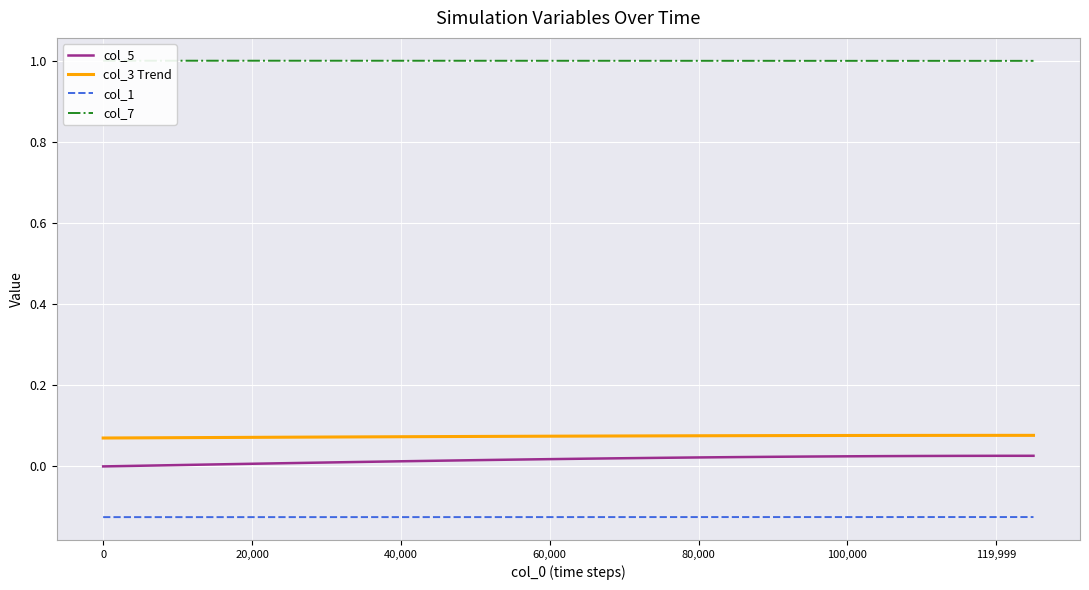

True or false: col_3 Trend and col_5 intersect in this chart.

False